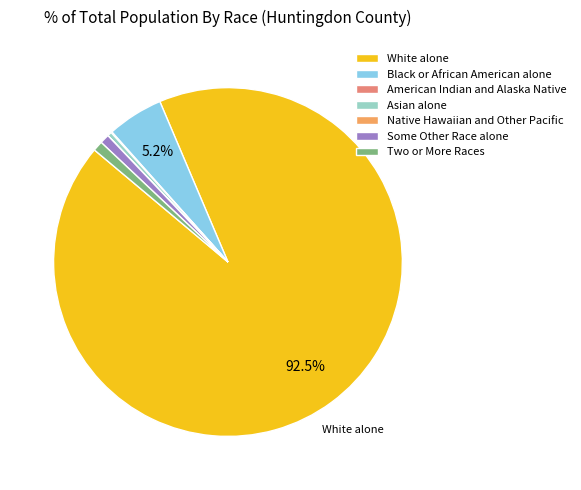

True or false: Some Other Race alone accounts for 9% of the total.

False